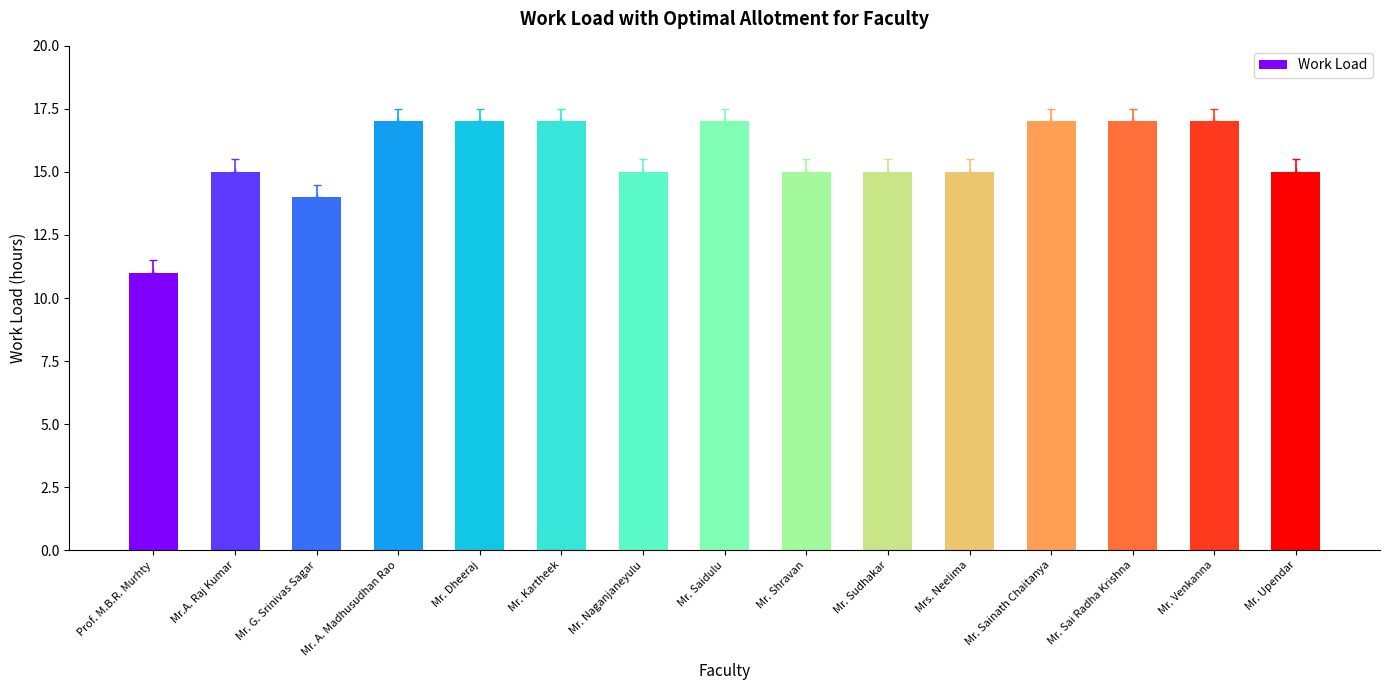

Reading left to right, extract all data points from this chart.

11	15	14	17	17	17	15	17	15	15	15	17	17	17	15